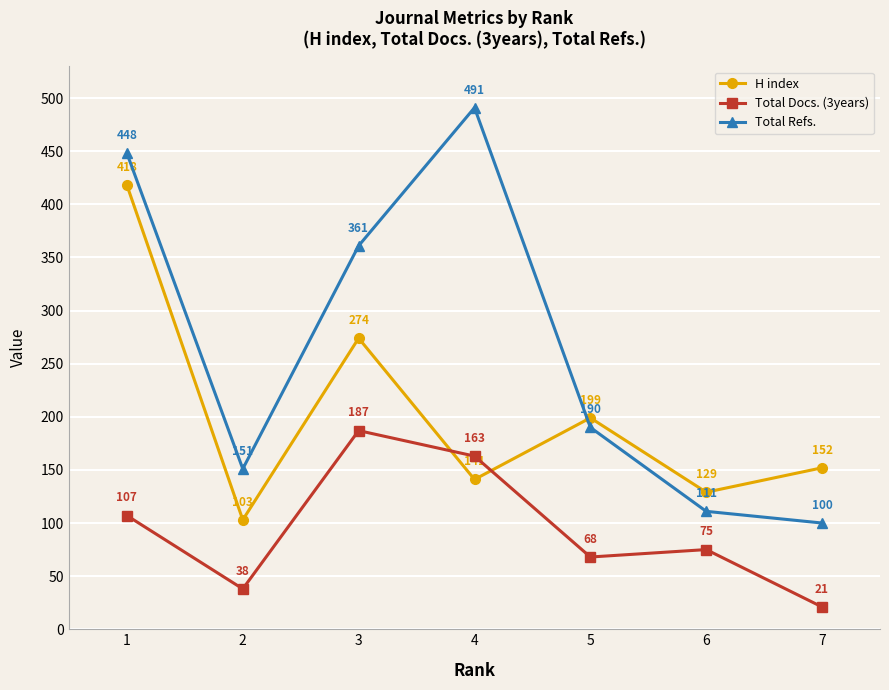

How many lines are shown in the chart?

3